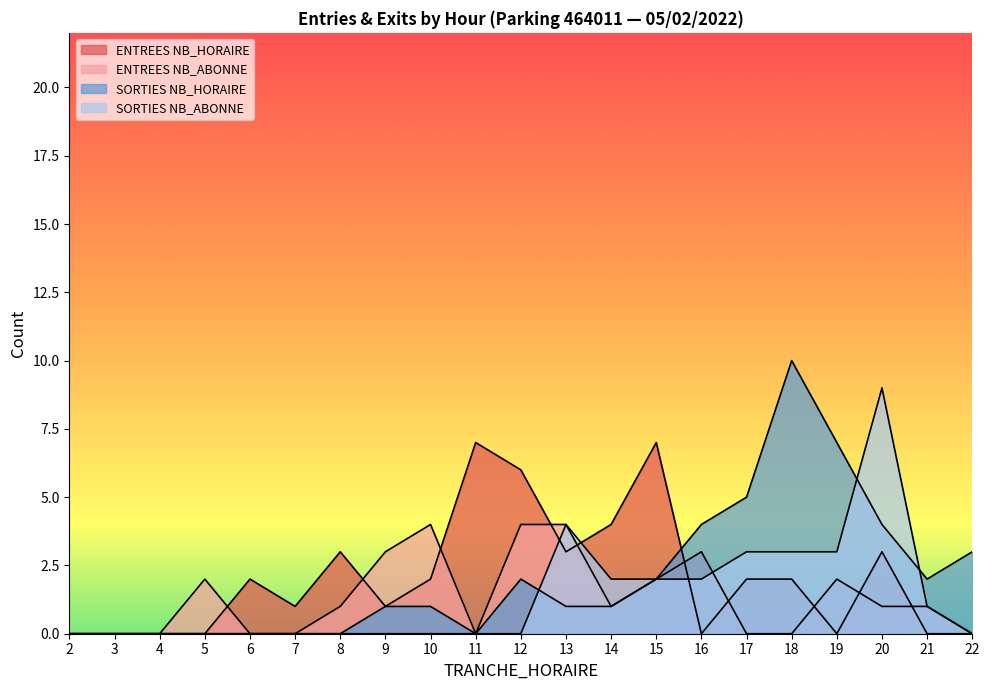

In ENTREES NB_HORAIRE, how many points are higher than both neighbors (excluding endpoints)?

5